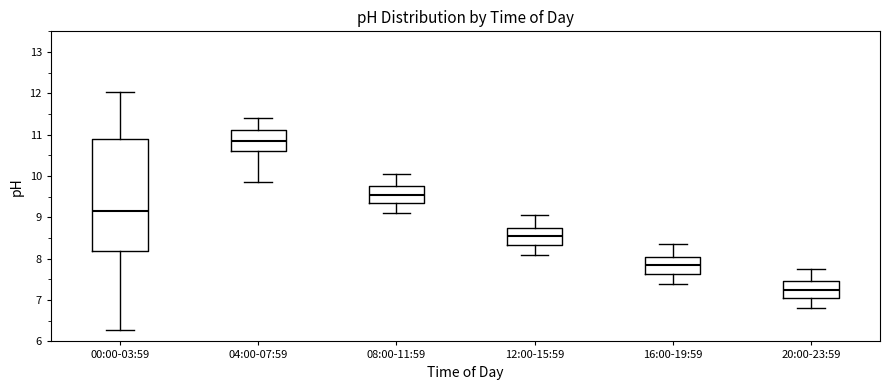

Comparing the boxes themselves (not the whiskers), which one is the tallest?

00:00-03:59